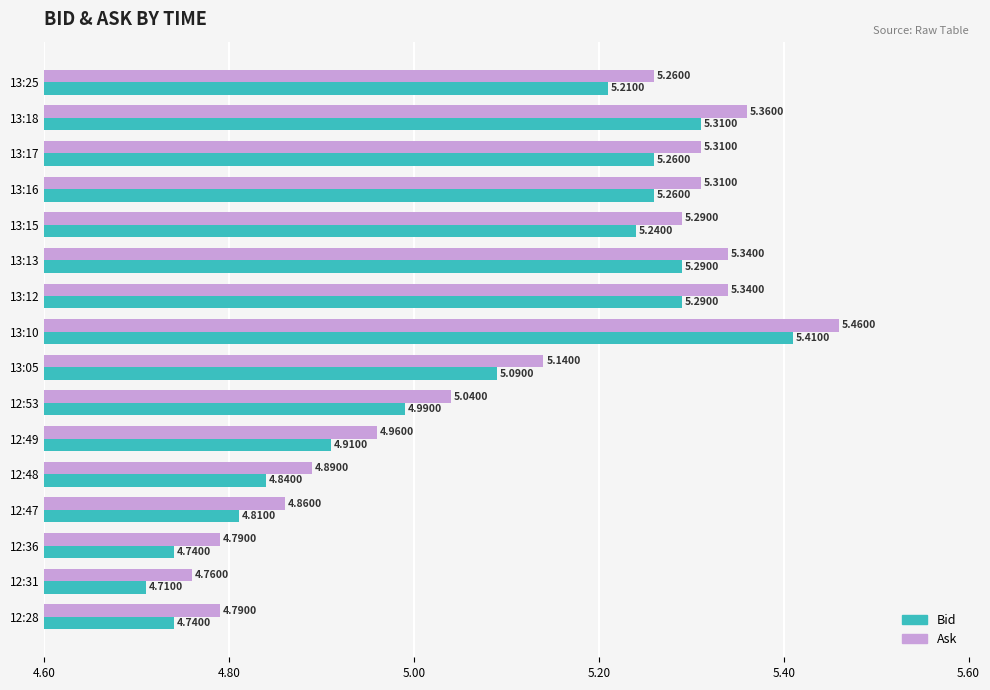

At how many categories does at least one series exceed 5?

10